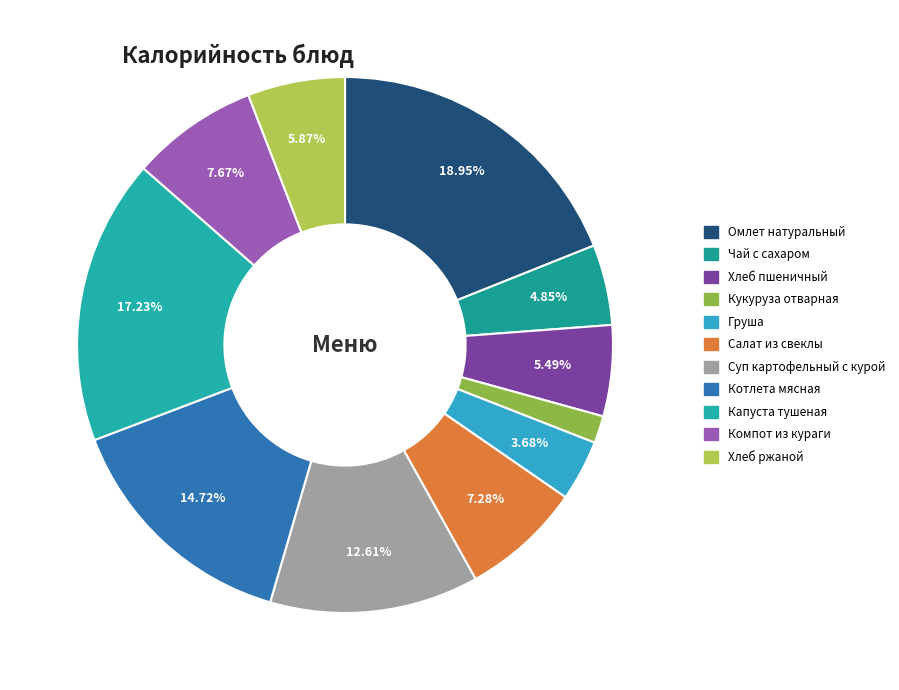

To the nearest percent, what is the combined percentage of Омлет натуральный and Хлеб ржаной?

25%